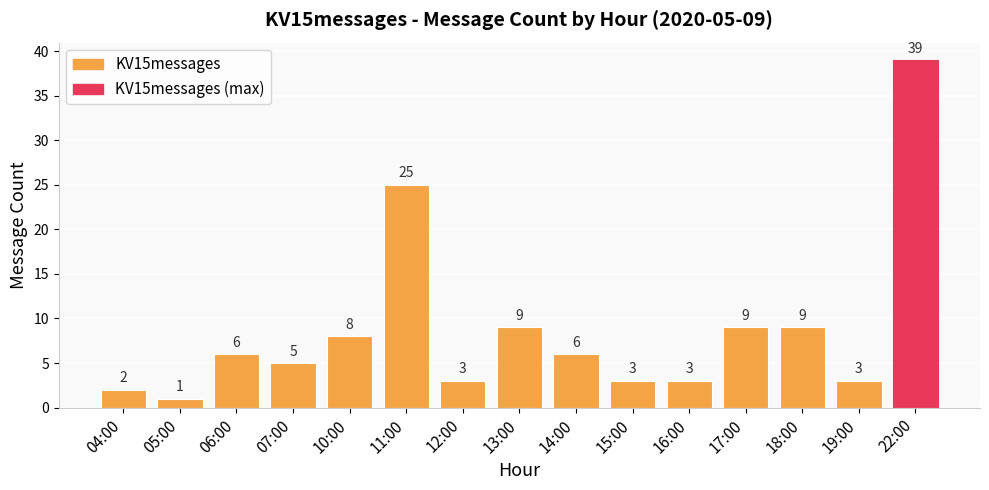

Which has a higher value, 04:00 or 13:00?

13:00